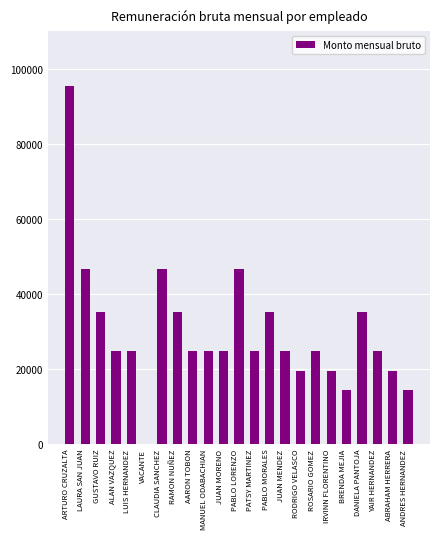

What is the approximate value at PATSY MARTINEZ?

24672